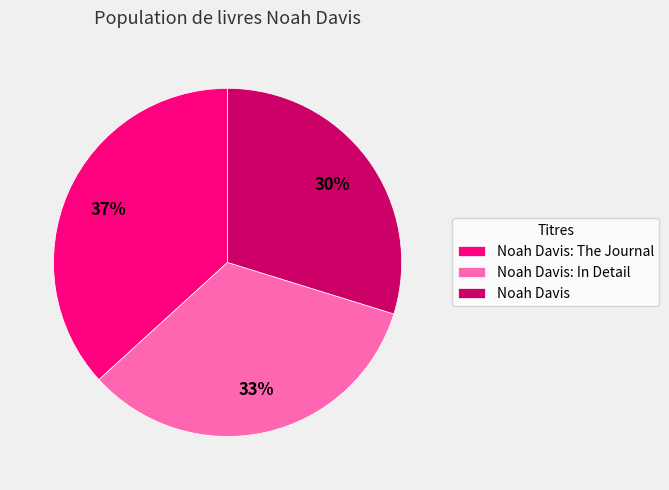

Does Noah Davis: The Journal represent more than half of the total?

No